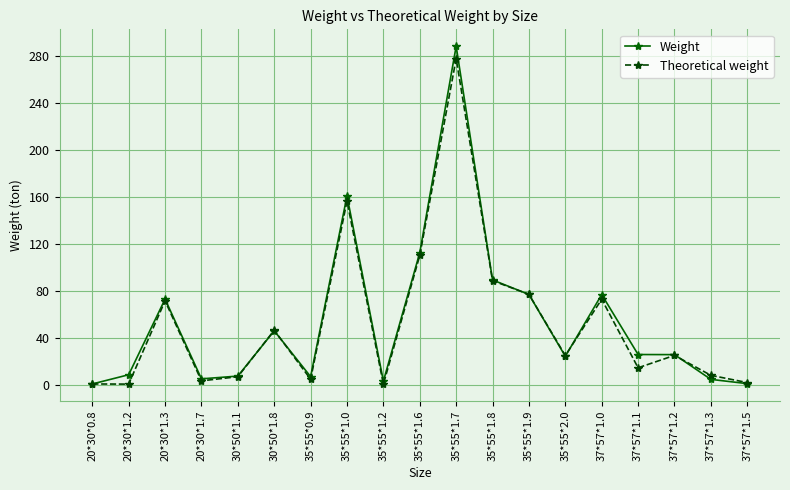

At how many categories does at least one series exceed 285?

1